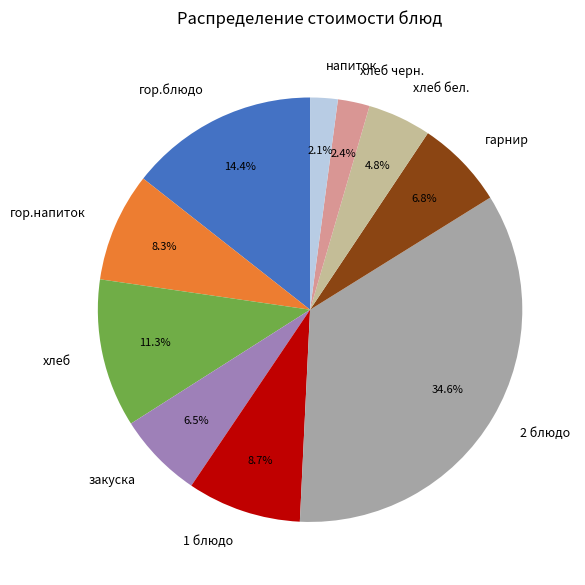

Combined, what portion of the pie is хлеб бел. and хлеб?

16.1%